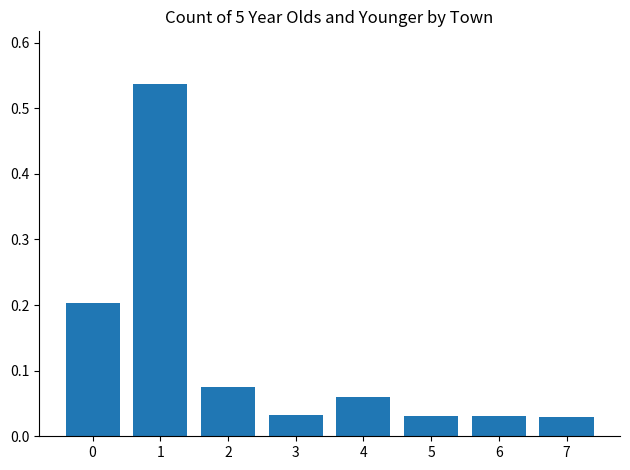

Is it true that the value at 2 is 0.0?

False